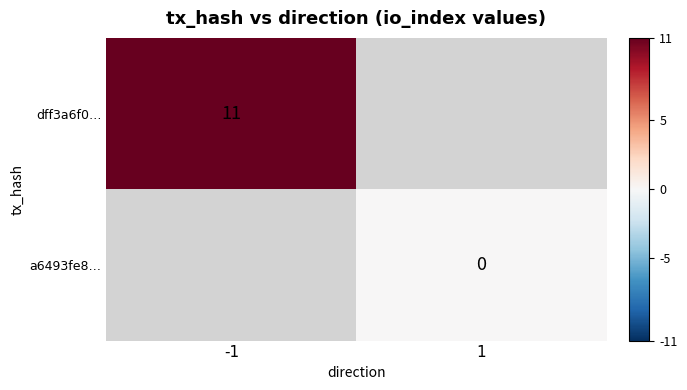

At which label does dff3a6f0… reach its minimum?

-1